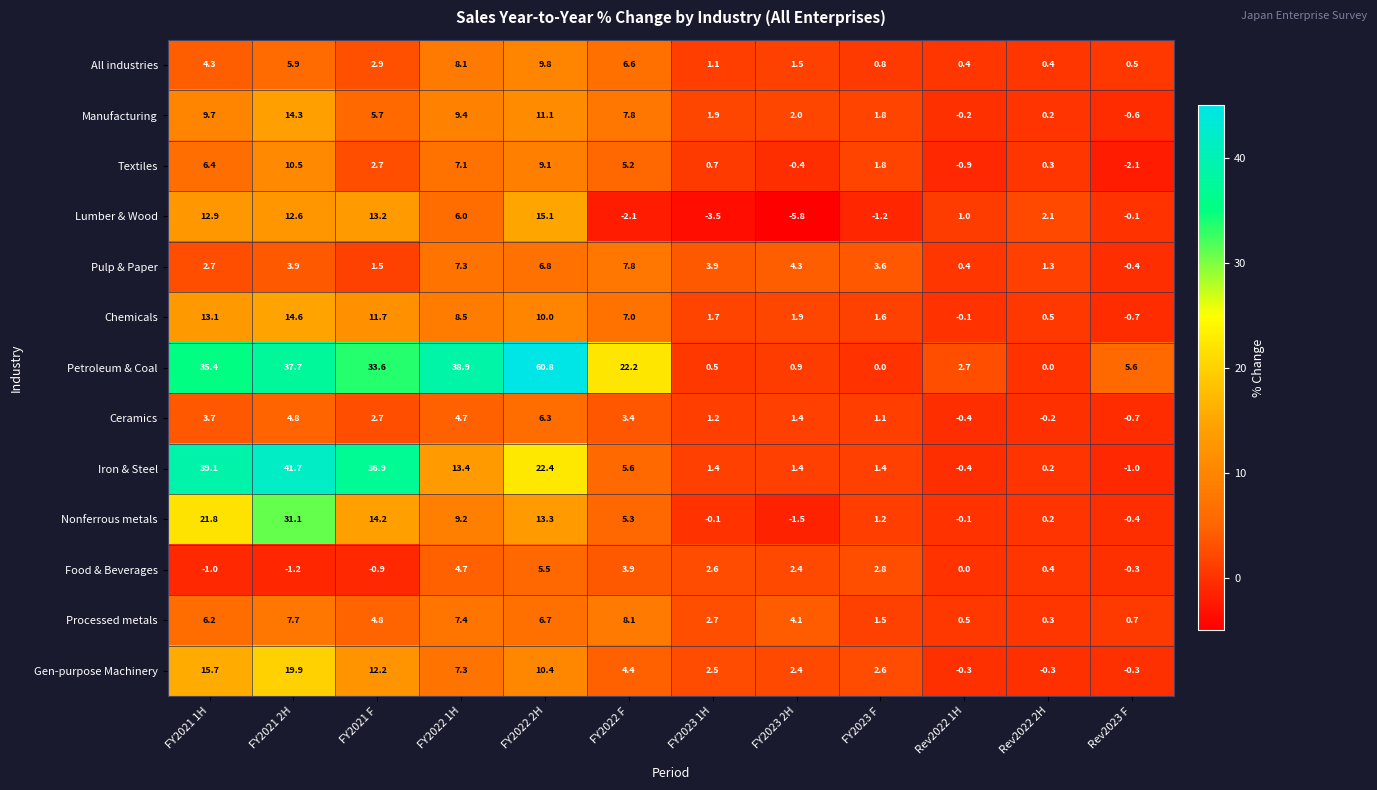

What is the total value across all series at FY2021 F?

141.2